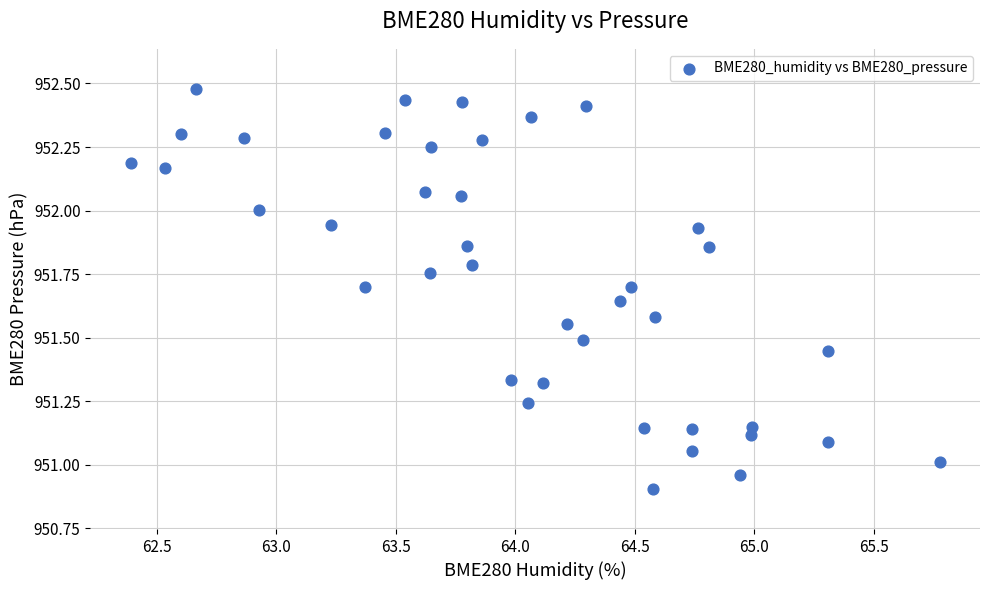

What is the range of X values (max minus min)?

3.4